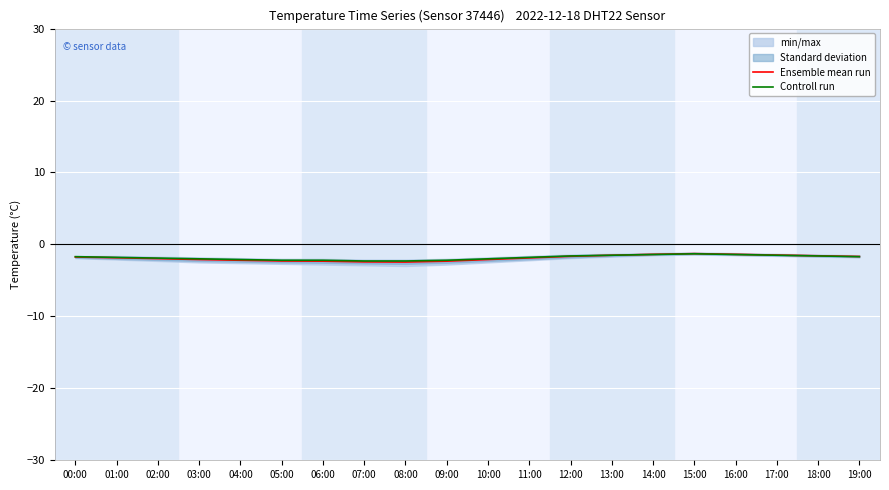

How many Controll run values are between -2 and -1?

14